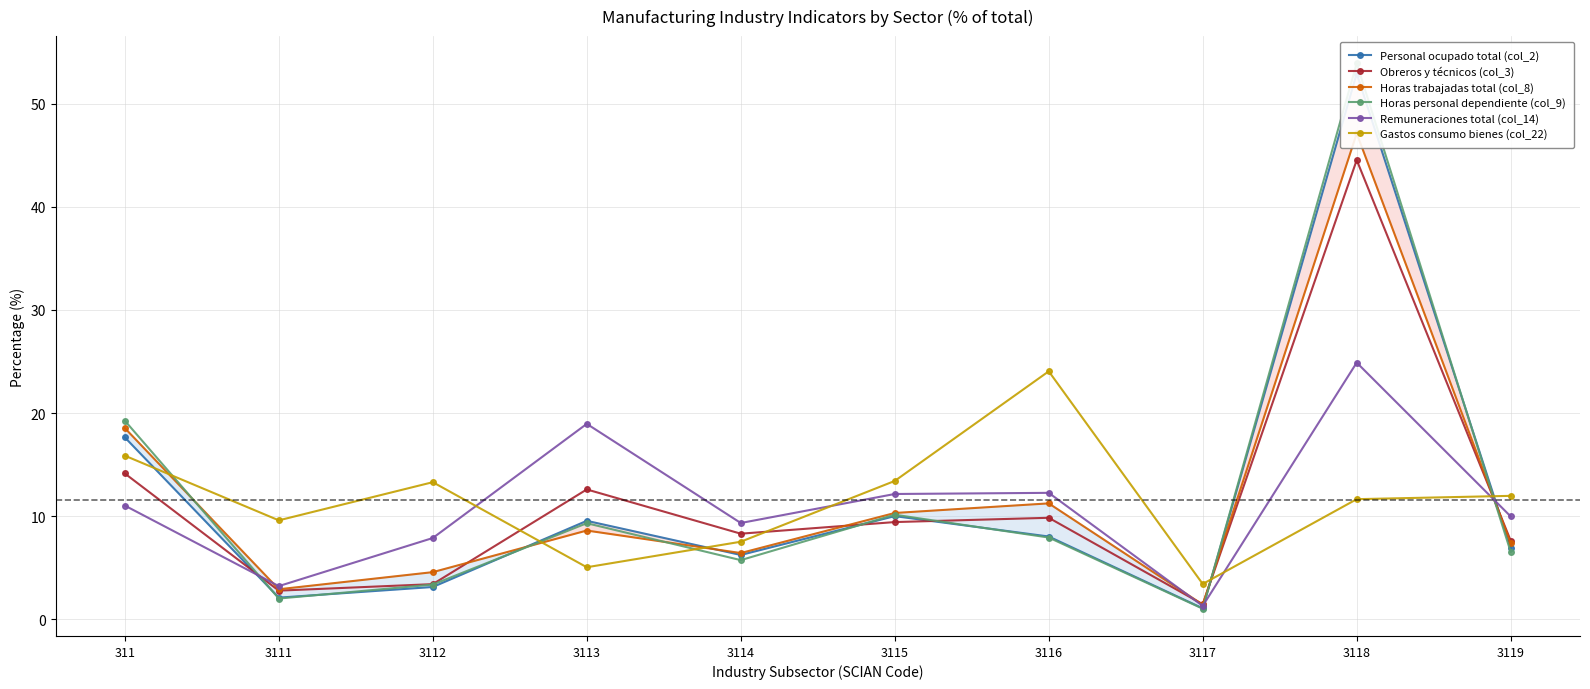

How many times do Horas trabajadas total (col_8) and Remuneraciones total (col_14) cross each other?

3